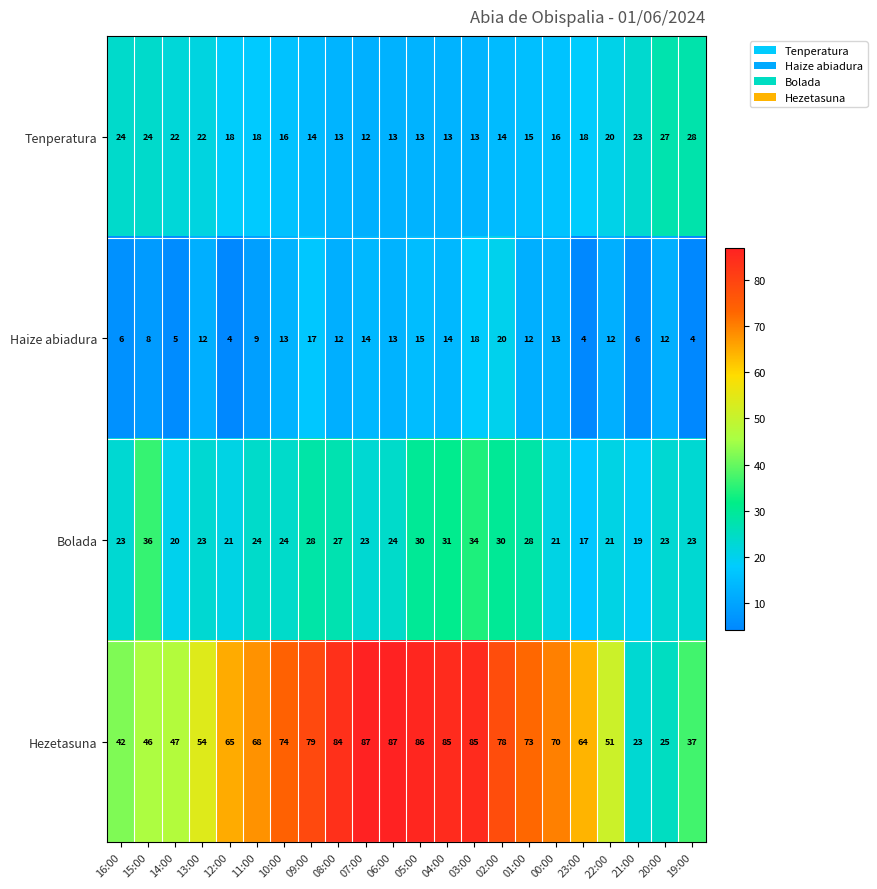

At 09:00, list the series in order from largest to smallest.

Hezetasuna, Bolada, Haize abiadura, Tenperatura